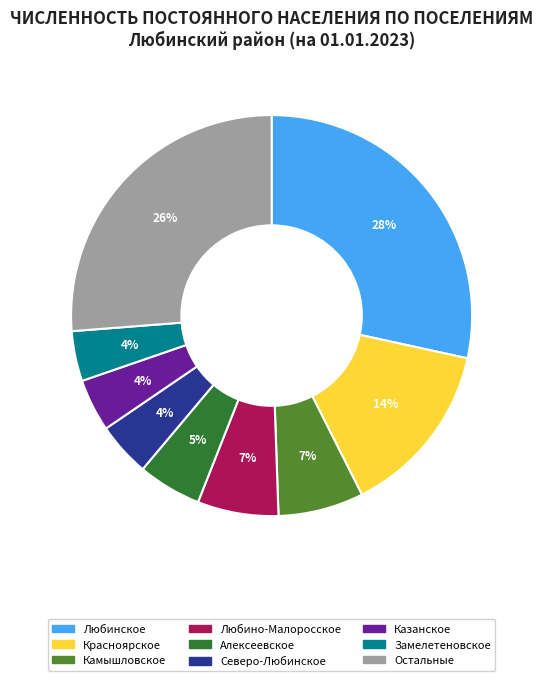

To the nearest percent, what percentage of the pie is Замелетеновское?

4%